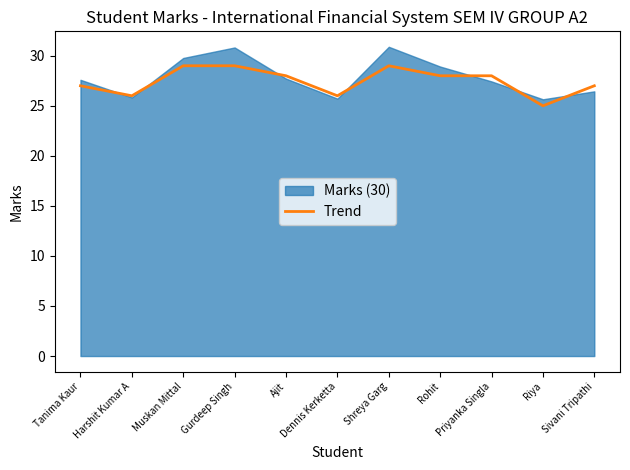

Approximately how many times larger is the value at Riya compared to Rohit?

0.9